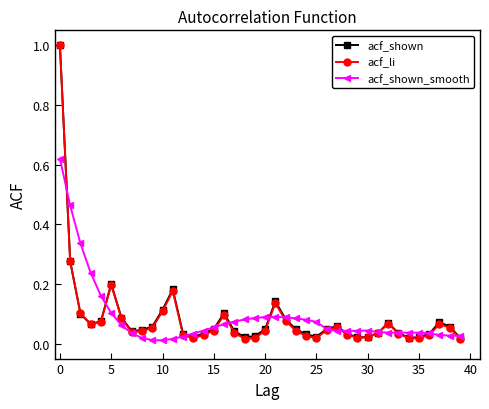

What is the maximum value for acf_shown?

1.0